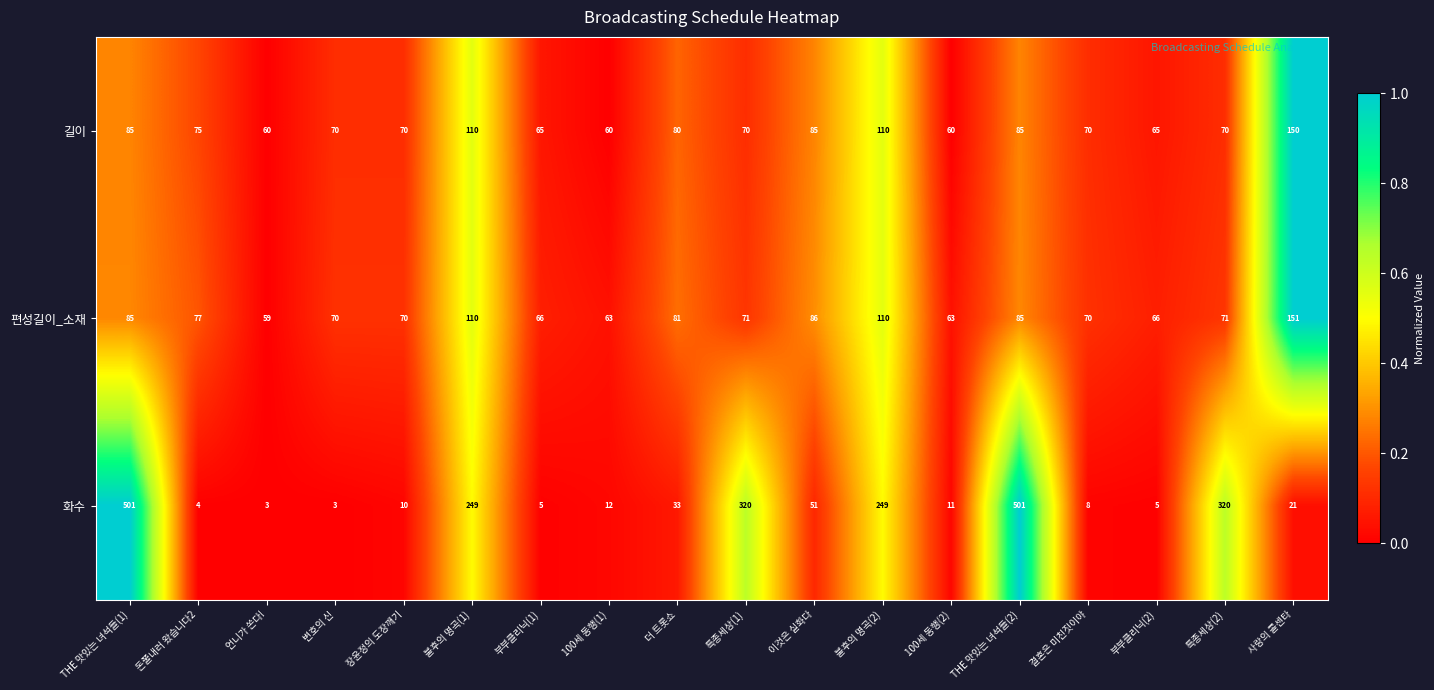

What is the total value across all series at 특종세상(1)?

461